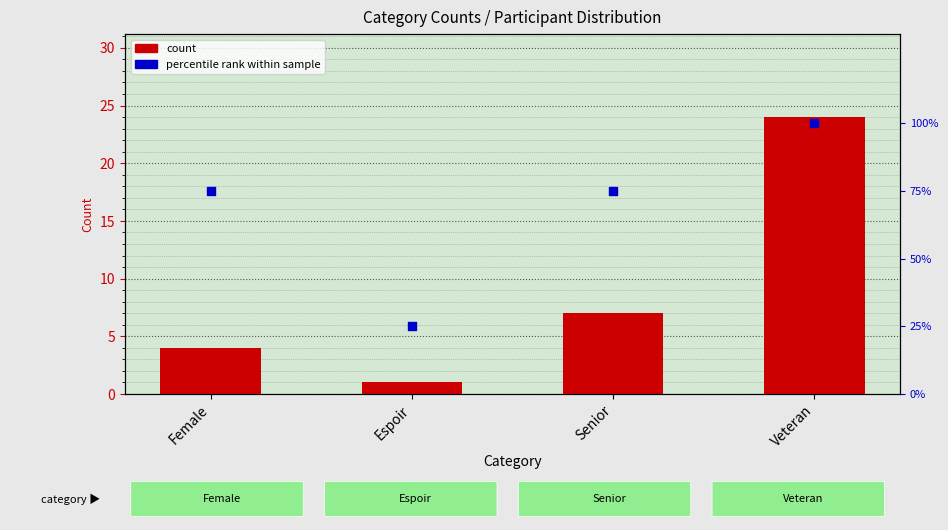

Which series has the largest total across all categories?

percentile rank